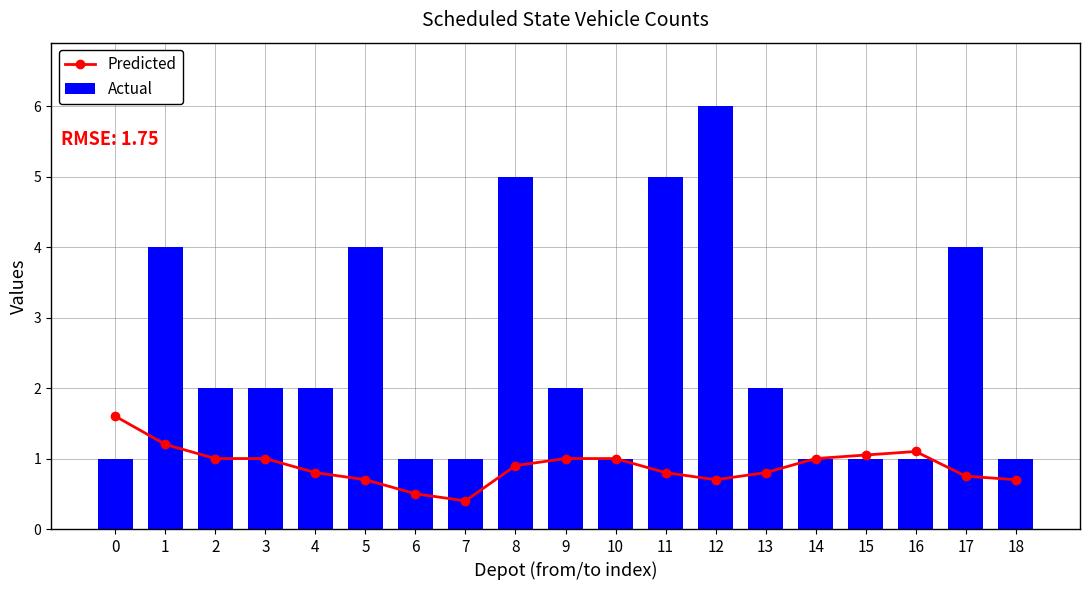

Which series has the largest total across all categories?

Actual